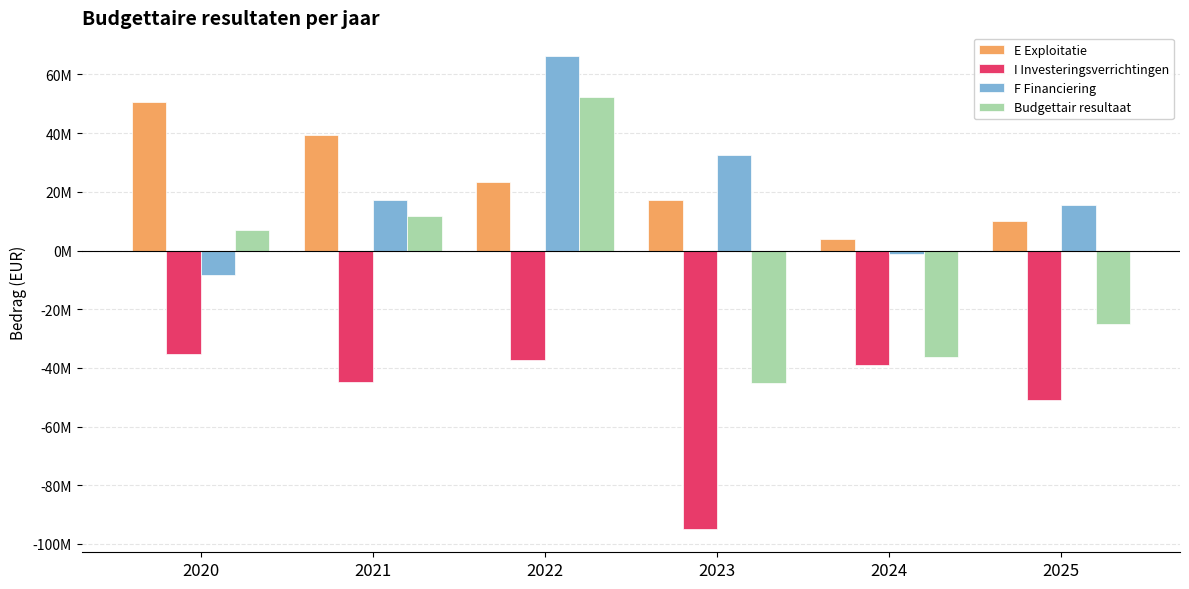

Which series has the widest spread of values?

Budgettair resultaat